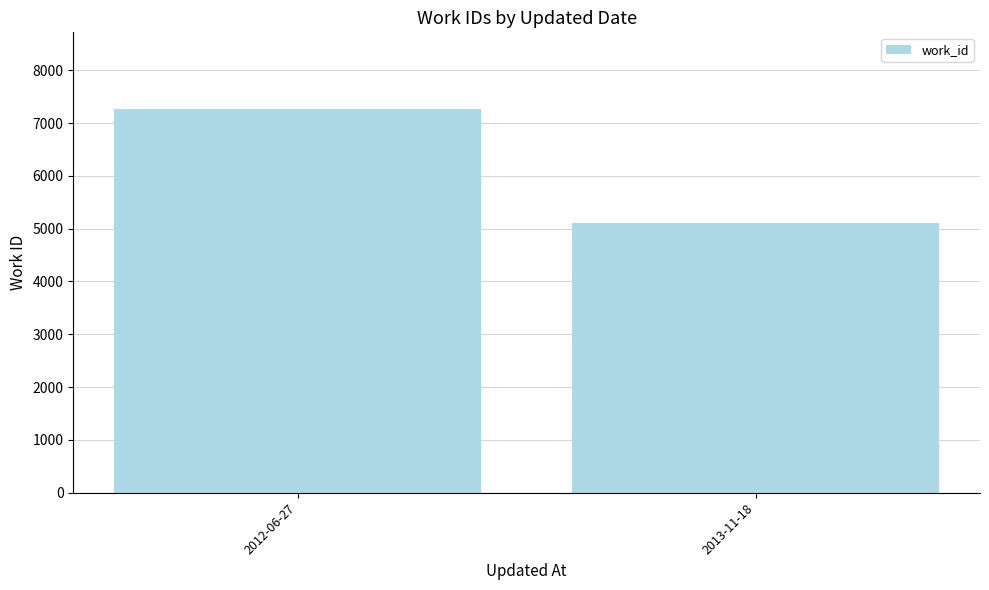

How many series are shown in this chart?

1